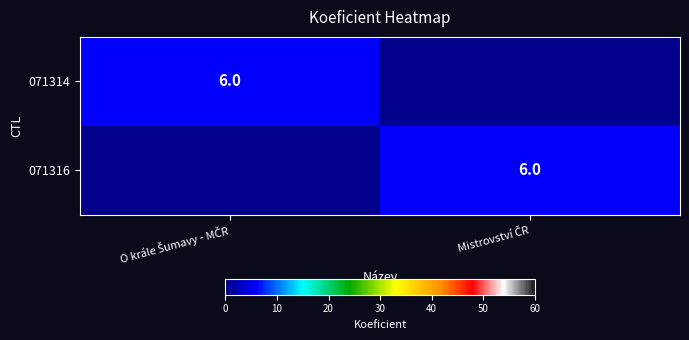

What is the sum of the 071316 values at Mistrovství ČR and O krále Šumavy - MČR?

6